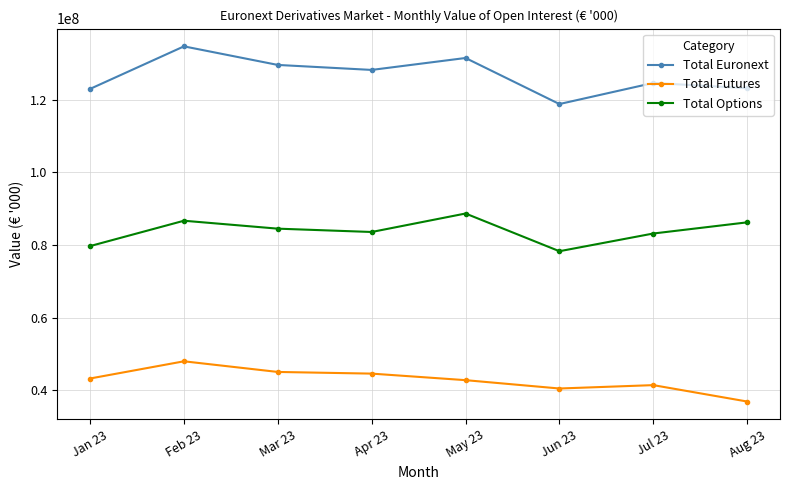

Where is Total Euronext nearest to the value 126743693?

Apr 23